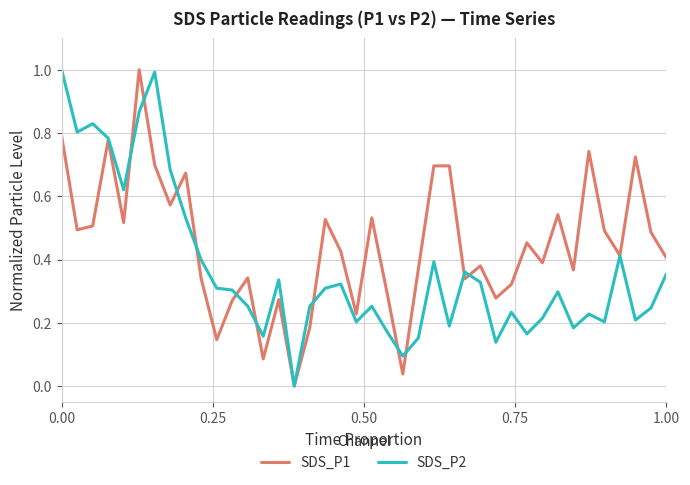

Which series ends up on top after the final intersection of SDS_P2 and SDS_P1?

SDS_P1